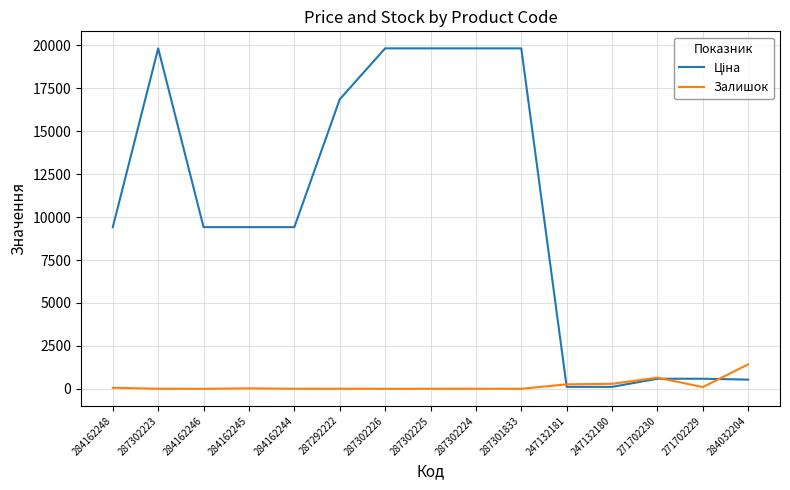

Is it true that Залишок equals 957.8 at 284162246?

False